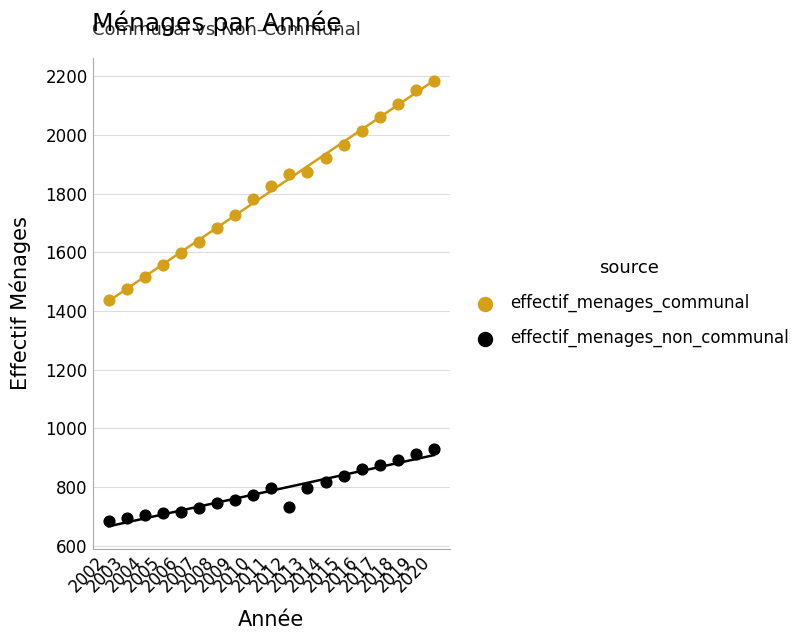

Which series has the largest Y range (max minus min)?

effectif_menages_communal